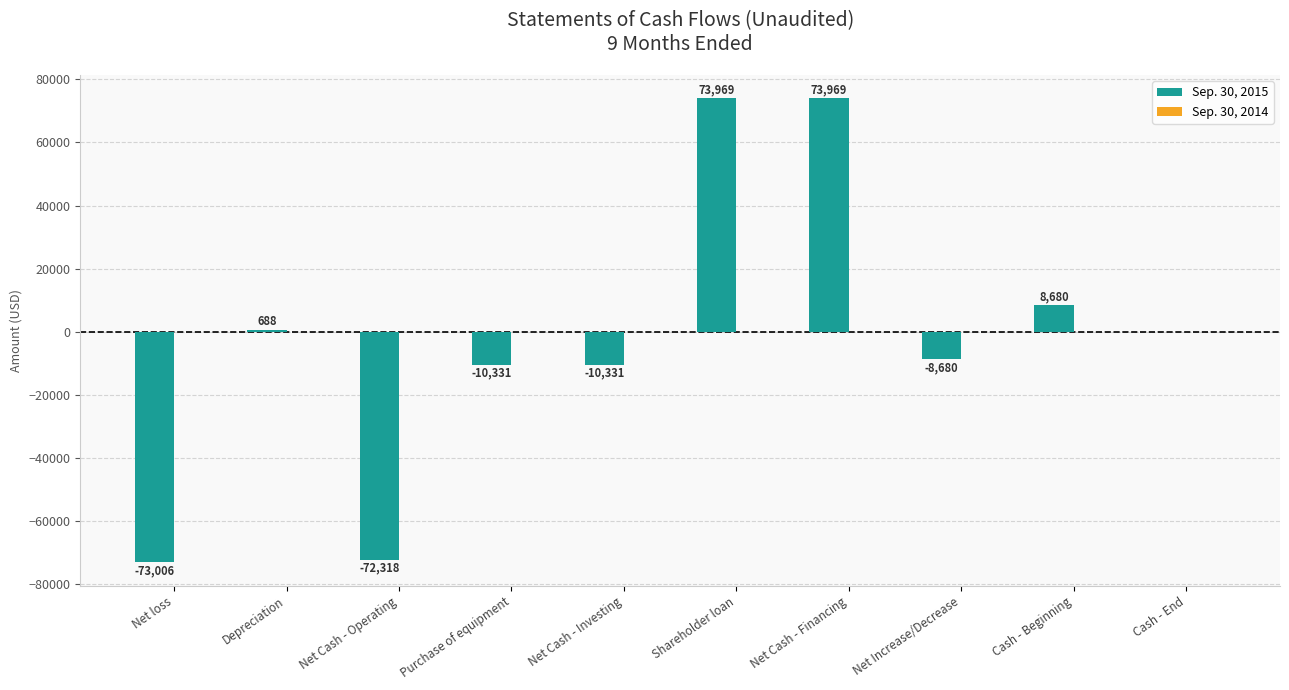

What is the sum of the values at Cash - Beginning and Shareholder loan?

82649